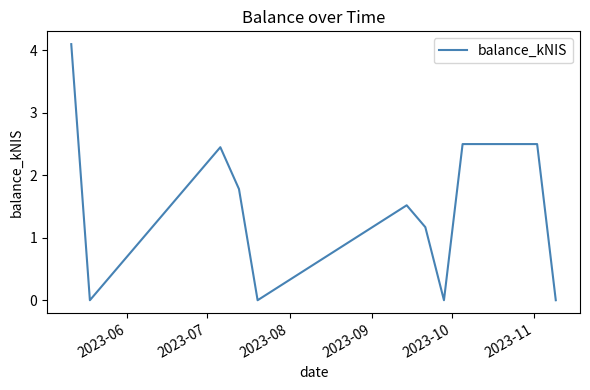

What is the maximum value shown in the chart?

4.1